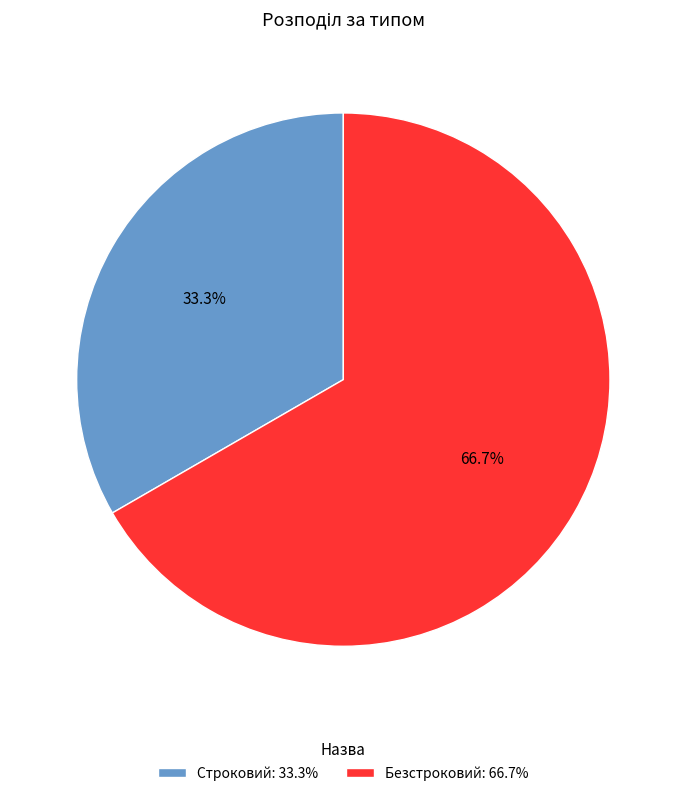

What percentage is NOT represented by Безстроковий?

33.3%